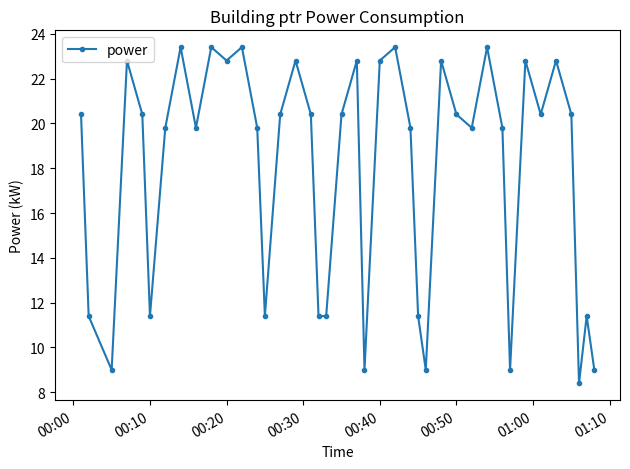

What is the greatest value displayed?

23.4